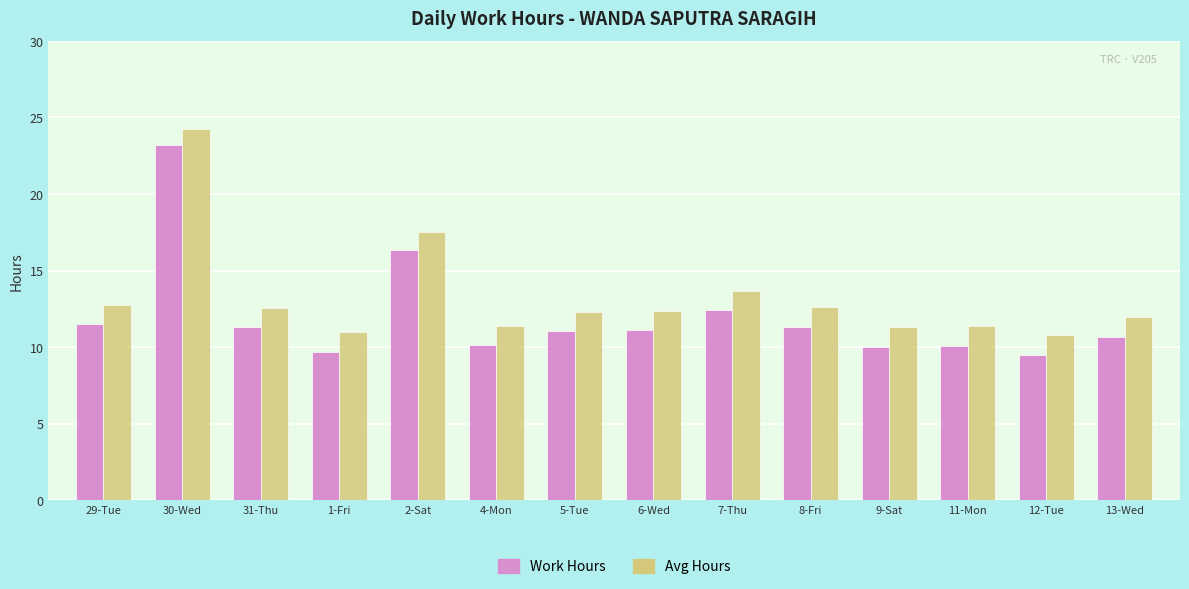

What are all the series names shown in the legend?

Work Hours, Avg Hours